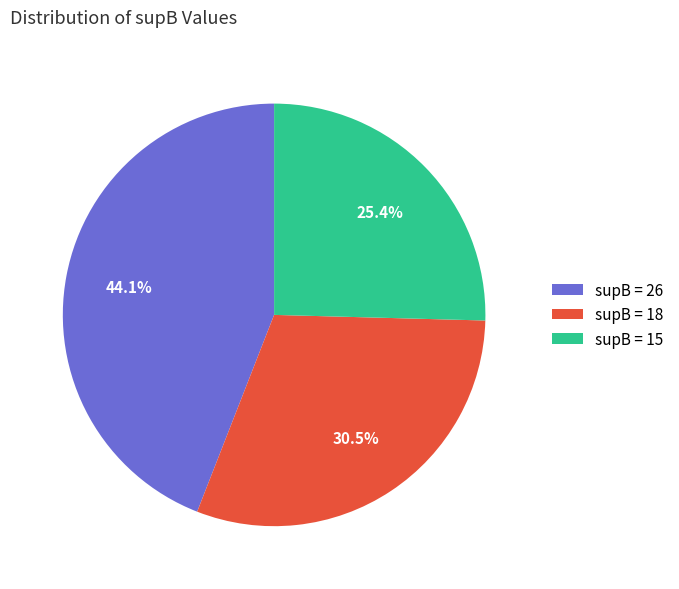

Is the sum of supB = 15 and supB = 26 greater than half?

Yes